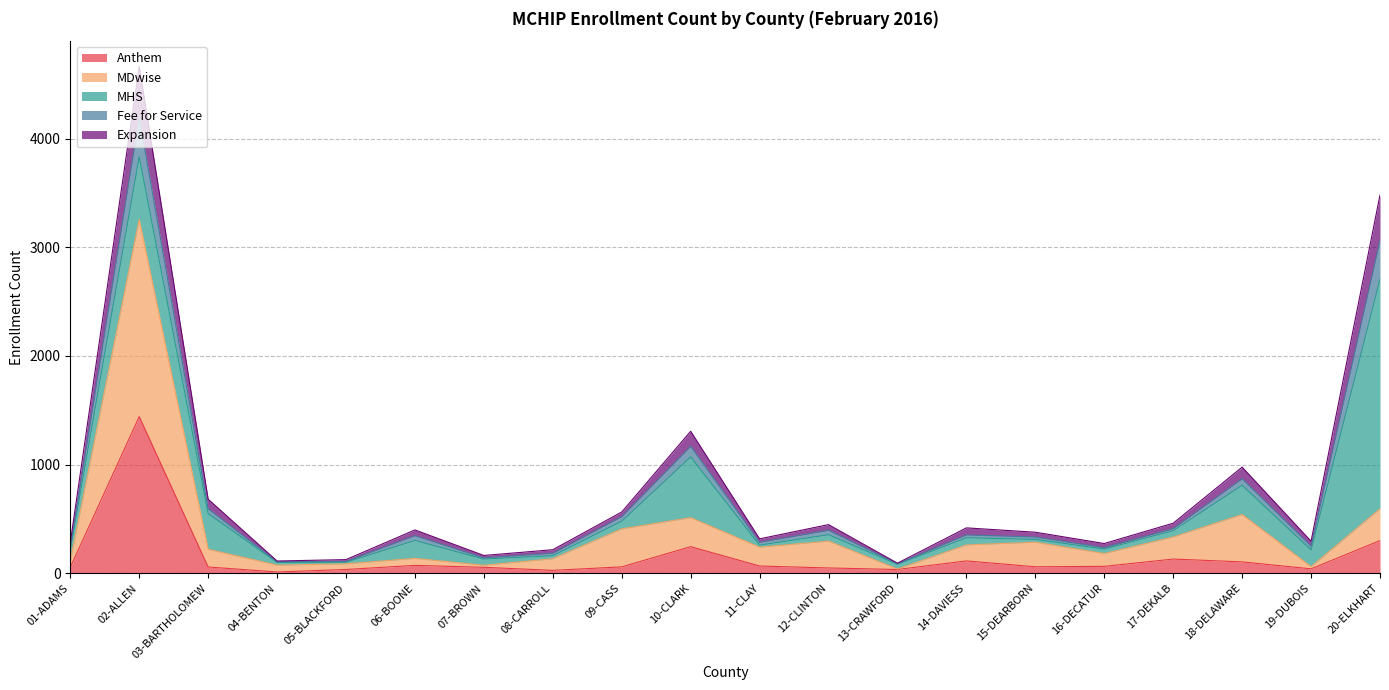

Count the number of categories in the chart.

20